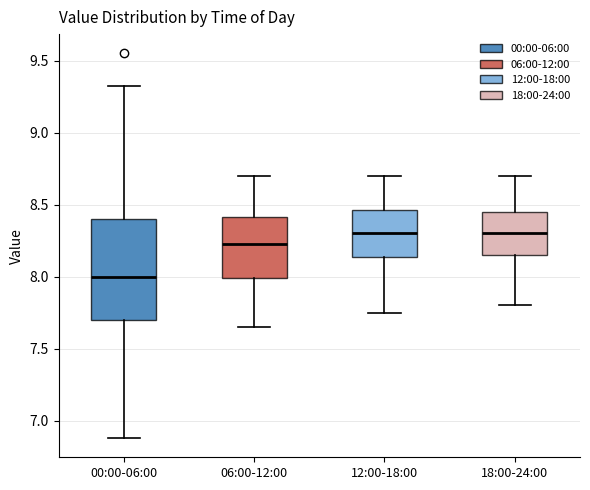

Reading left to right, transcribe this box plot: for each box, give where its median line is, the range the box spans, and where its two whiskers end, as read against the y-axis. The values are not printed on the chart, so give them approximately, as read against the axis.

00:00-06:00: median 8.00, box 7.70 to 8.40, whiskers 6.90 to 9.30
06:00-12:00: median 8.25, box 8.00 to 8.40, whiskers 7.65 to 8.70
12:00-18:00: median 8.30, box 8.15 to 8.45, whiskers 7.75 to 8.70
18:00-24:00: median 8.30, box 8.15 to 8.45, whiskers 7.80 to 8.70